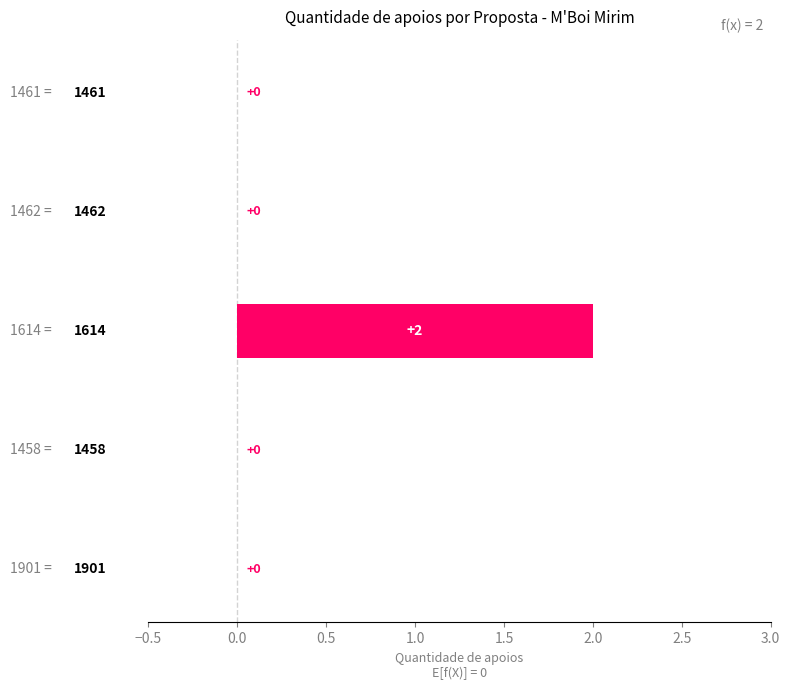

How many values are between 0 and 1?

4